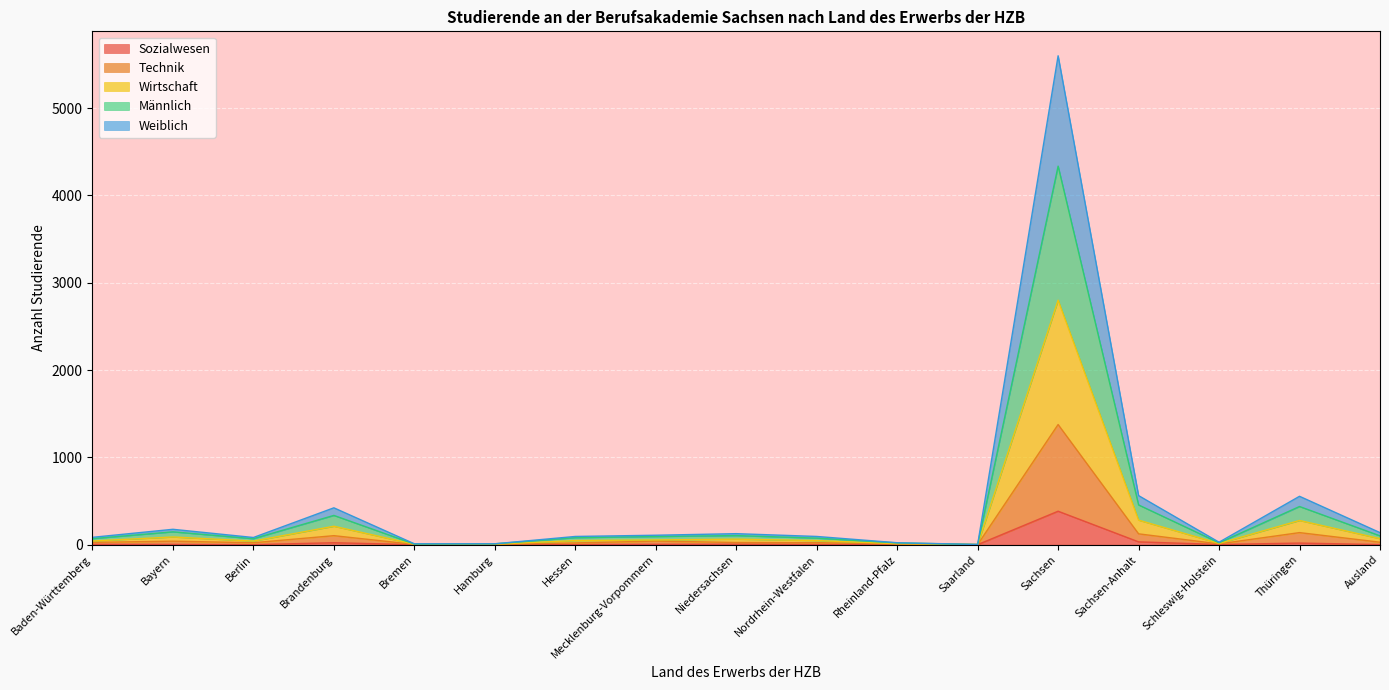

True or false: Wirtschaft and Technik intersect in this chart.

False